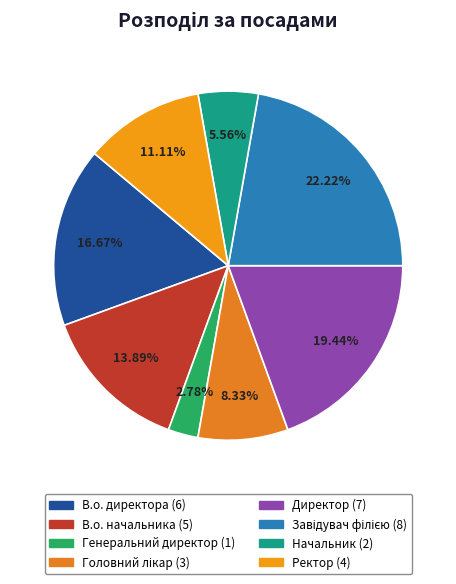

Which category has the biggest portion of the pie?

Завідувач філією